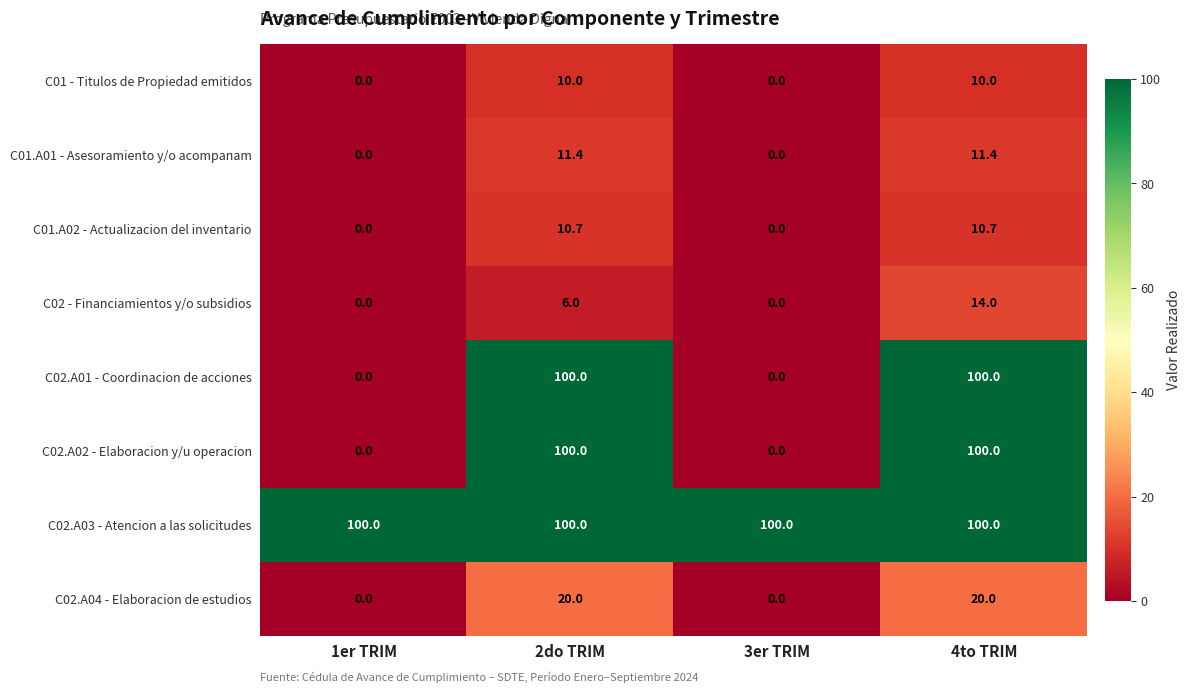

Count the C02 - Financiamientos y/o subsidios values in the range 0 to 14.

4